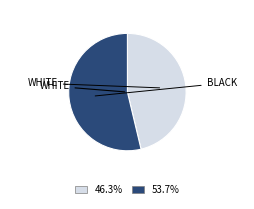

Approximately how many times larger is the value at 53.7% compared to 46.3%?

1.2